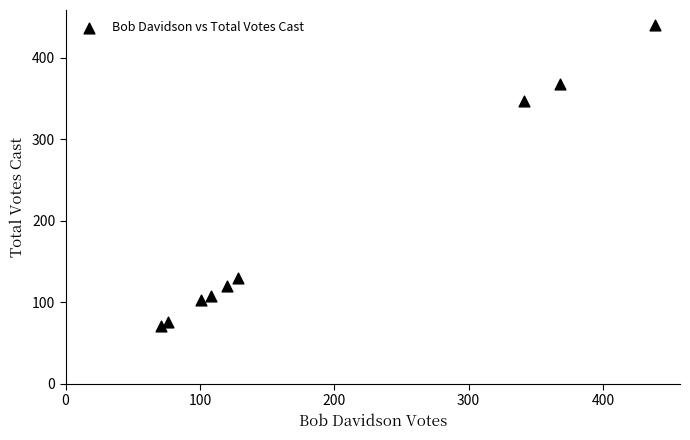

What is the average Y value?

196